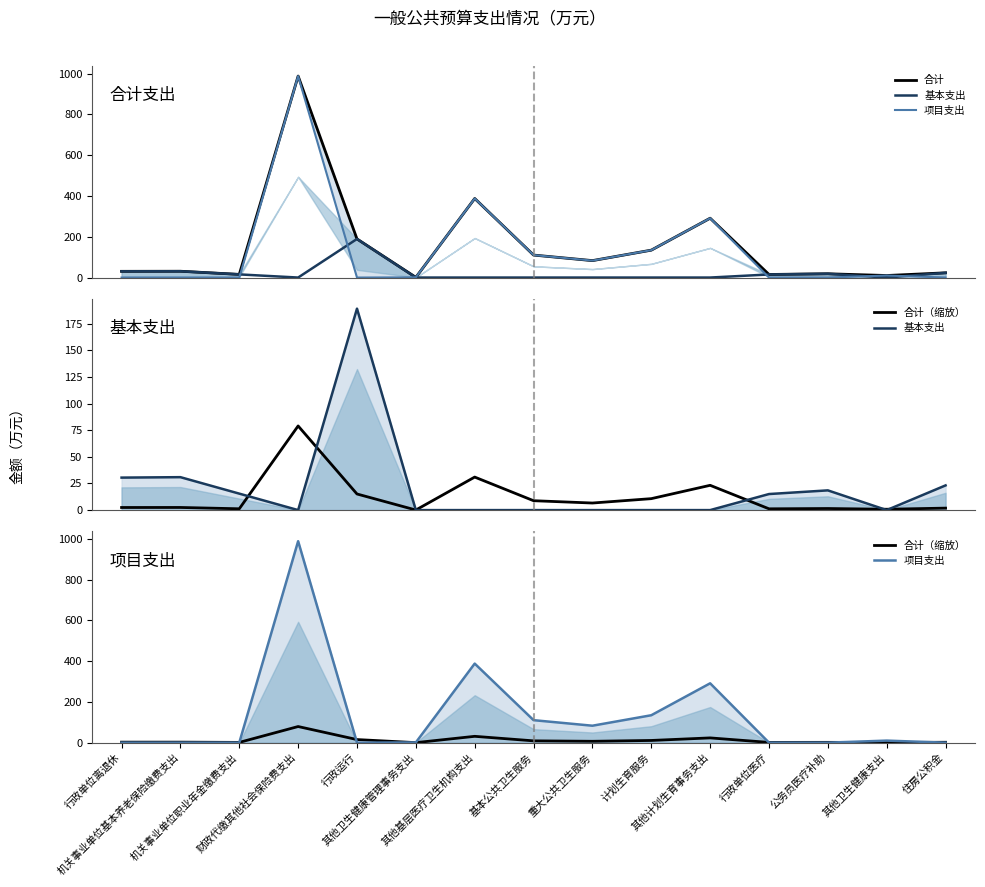

At which category does the chart reach its minimum across all series?

财政代缴其他社会保险费支出